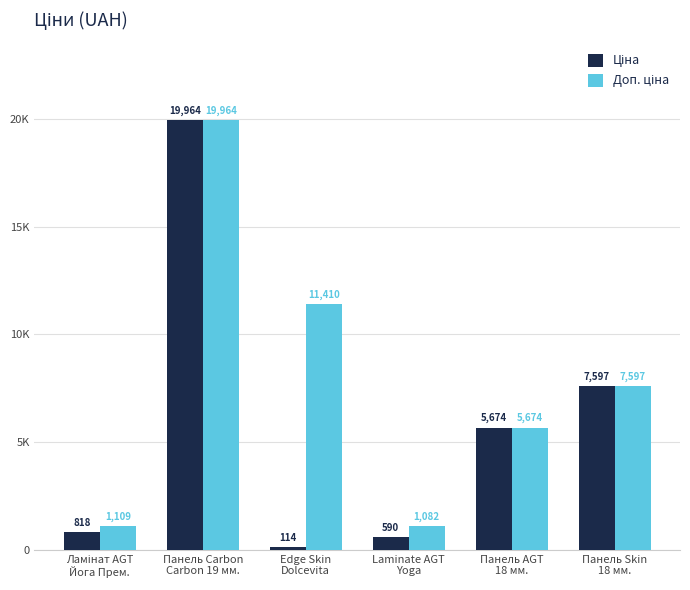

The Доп. ціна series shows 11410.0 at Edge Skin
Dolcevita. True or false?

True